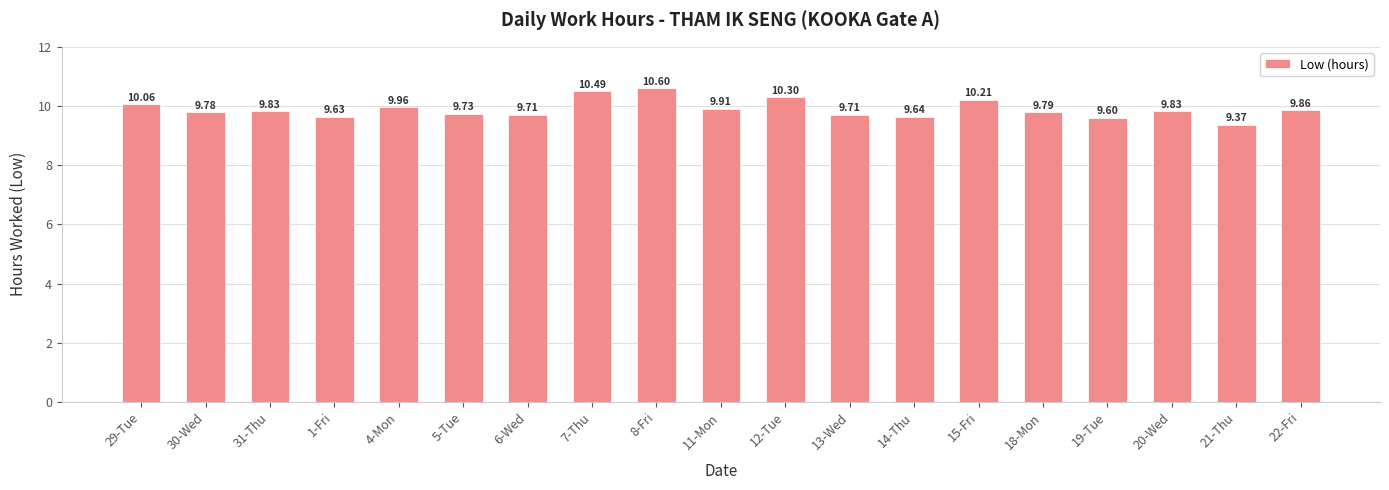

True or false: the data shows 9.9 at 11-Mon.

True